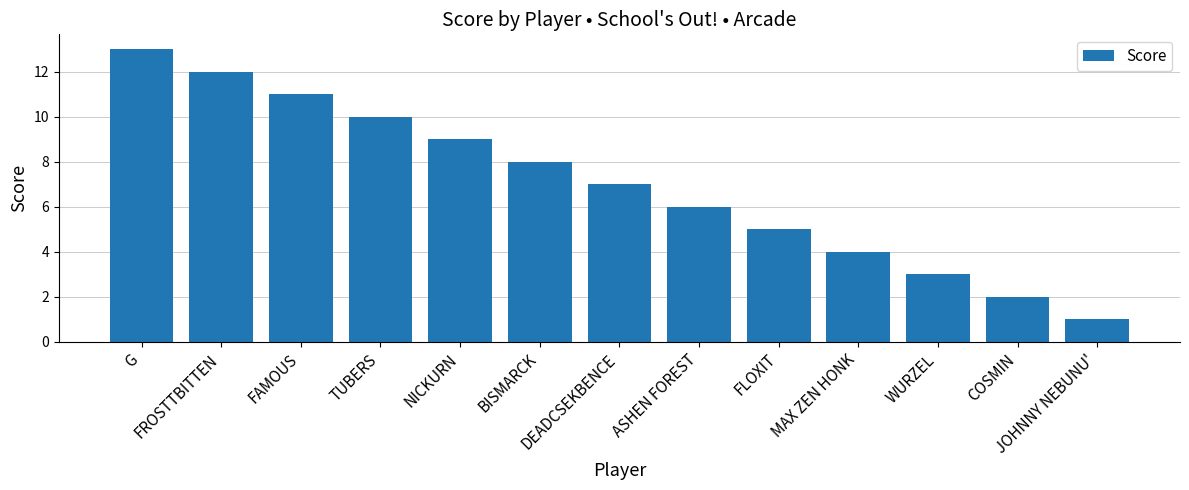

What value does the data have at DEADCSEKBENCE?

7